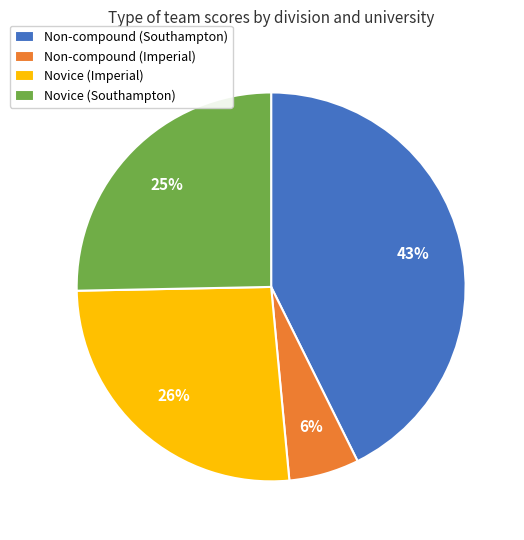

Does Non-compound (Southampton) represent more than half of the total?

No